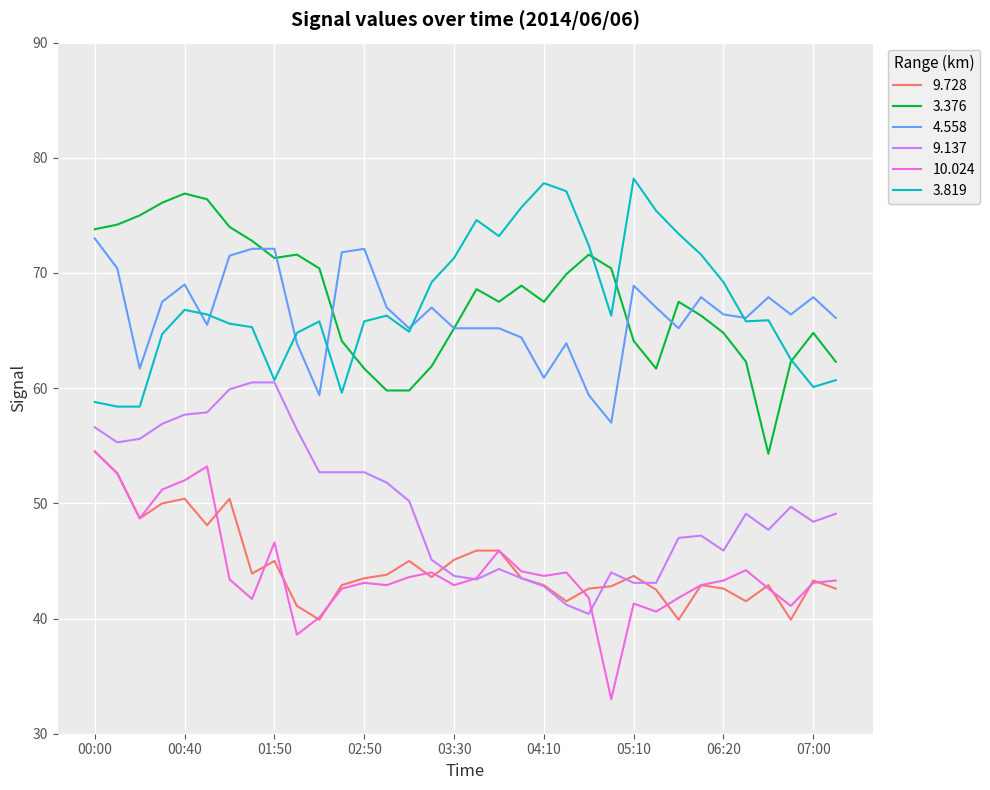

What is the minimum value for 3.376?

54.3